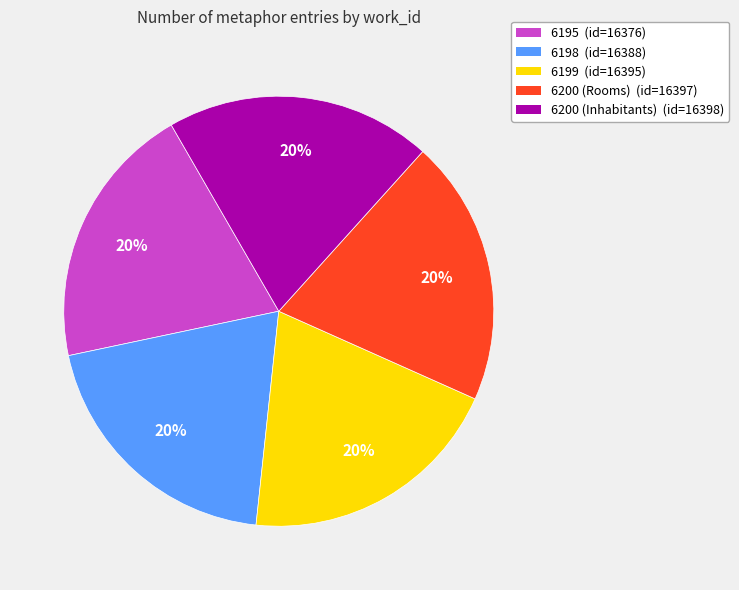

To the nearest percent, what portion does 6200 (Inhabitants) represent?

20%